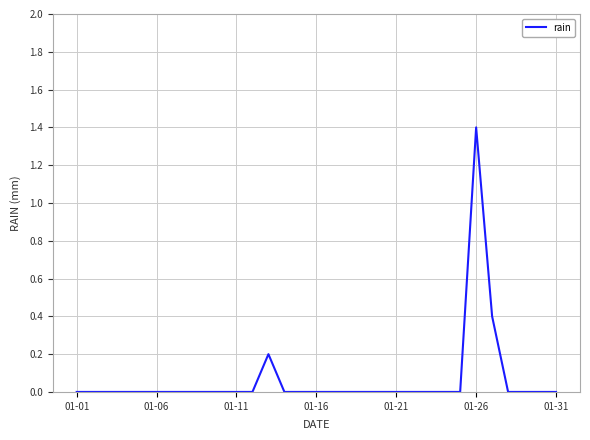

What is the greatest value displayed?

1.4